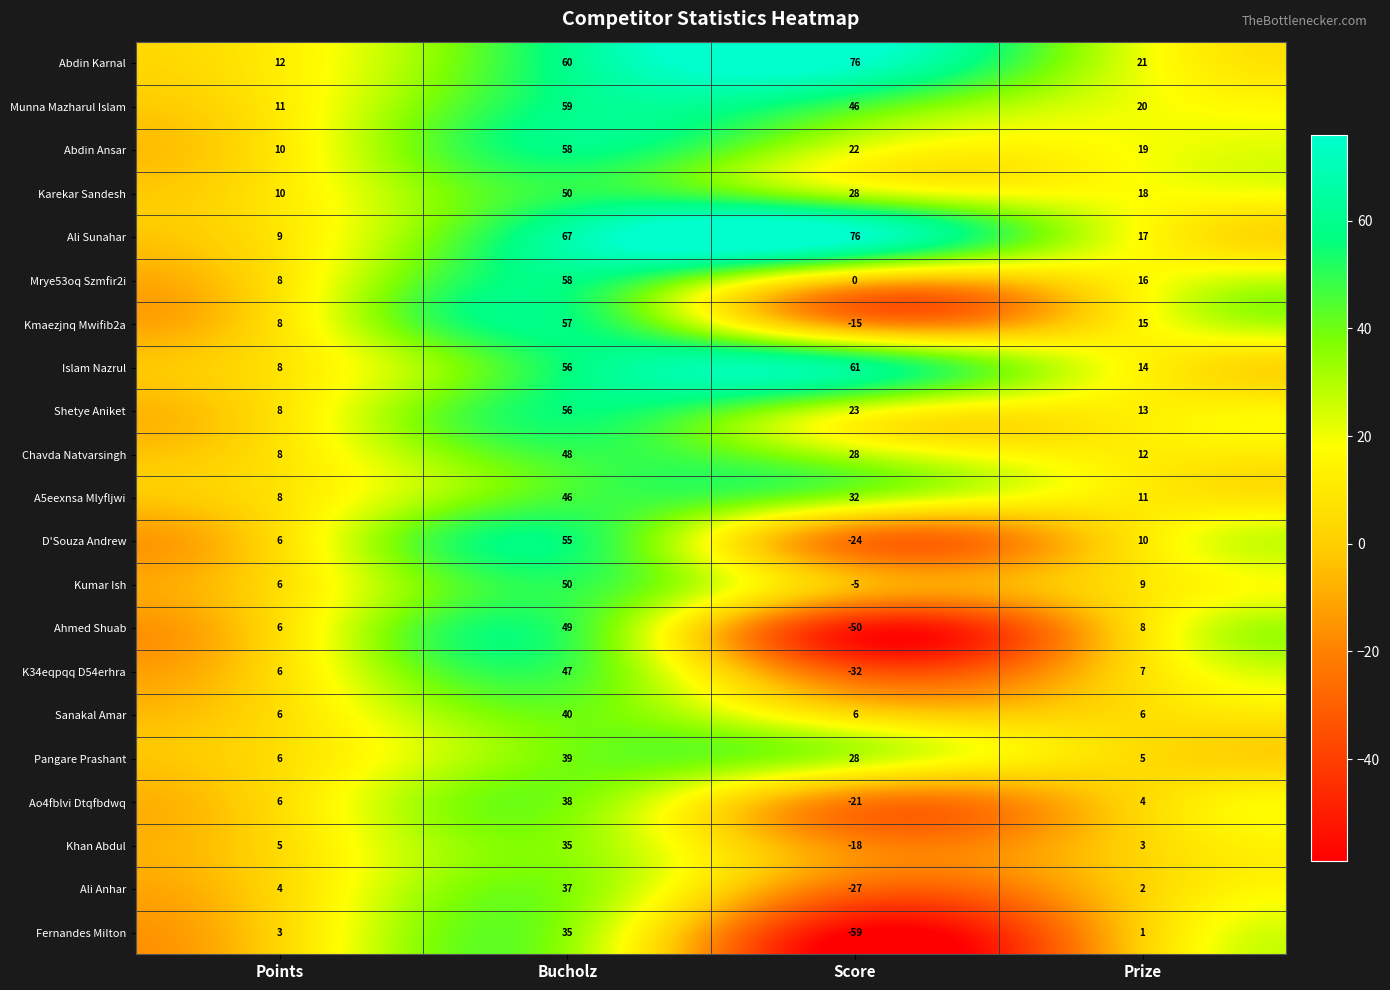

What is the greatest value displayed?

76